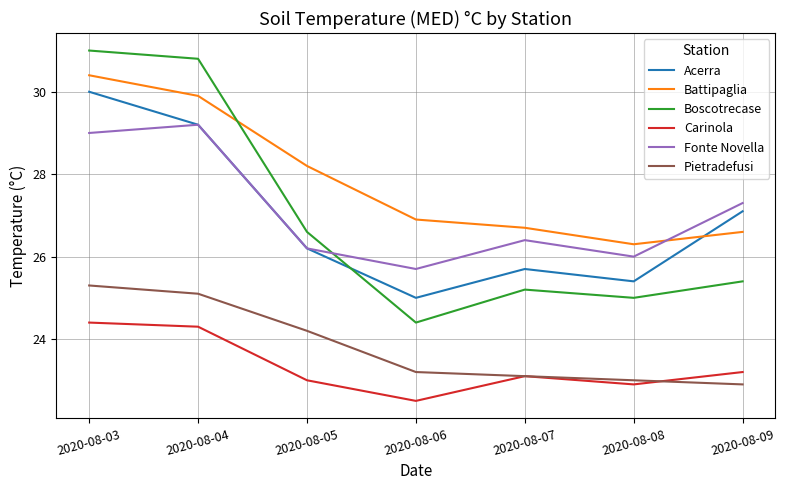

At which label is Battipaglia closest to 28?

2020-08-05